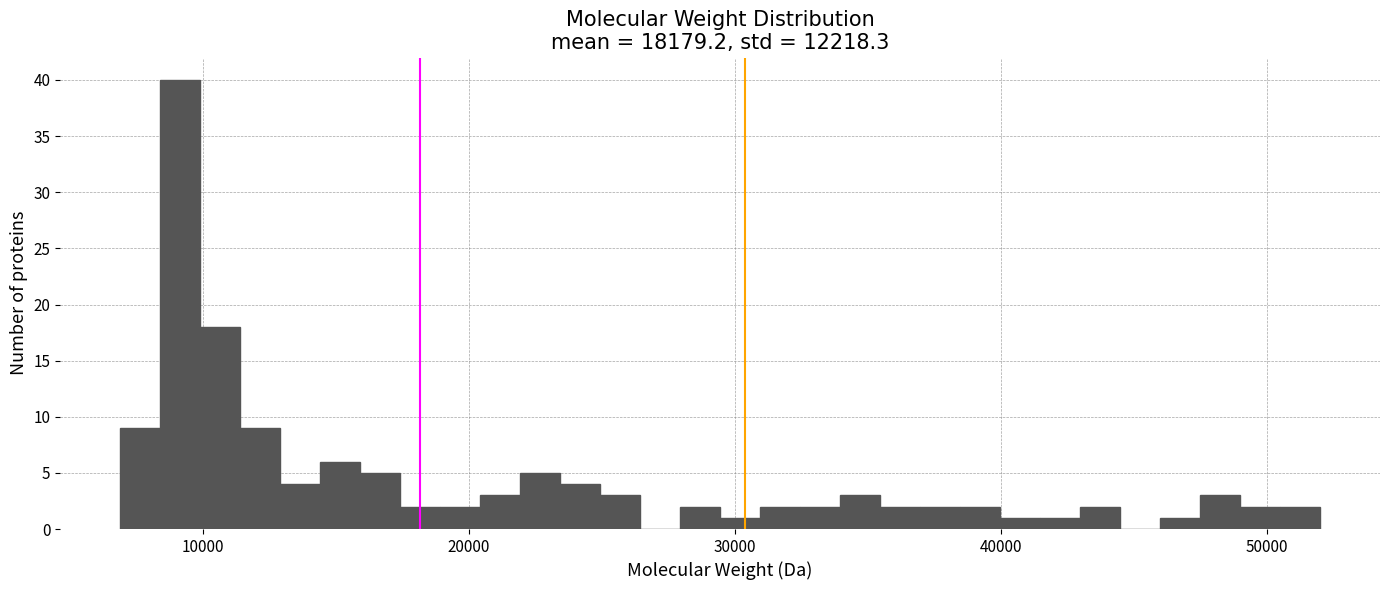

Read against the x-axis, roughly where is the centre of the tallest bar?

9000